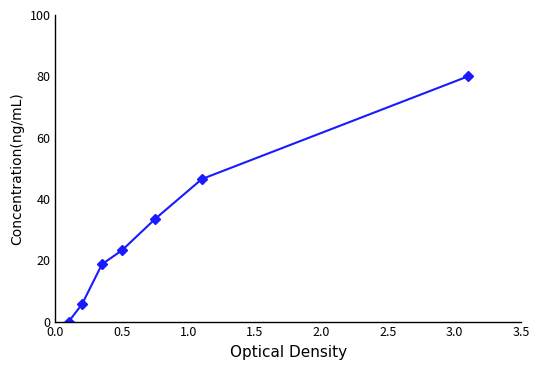

How many distinct data groups are displayed?

1